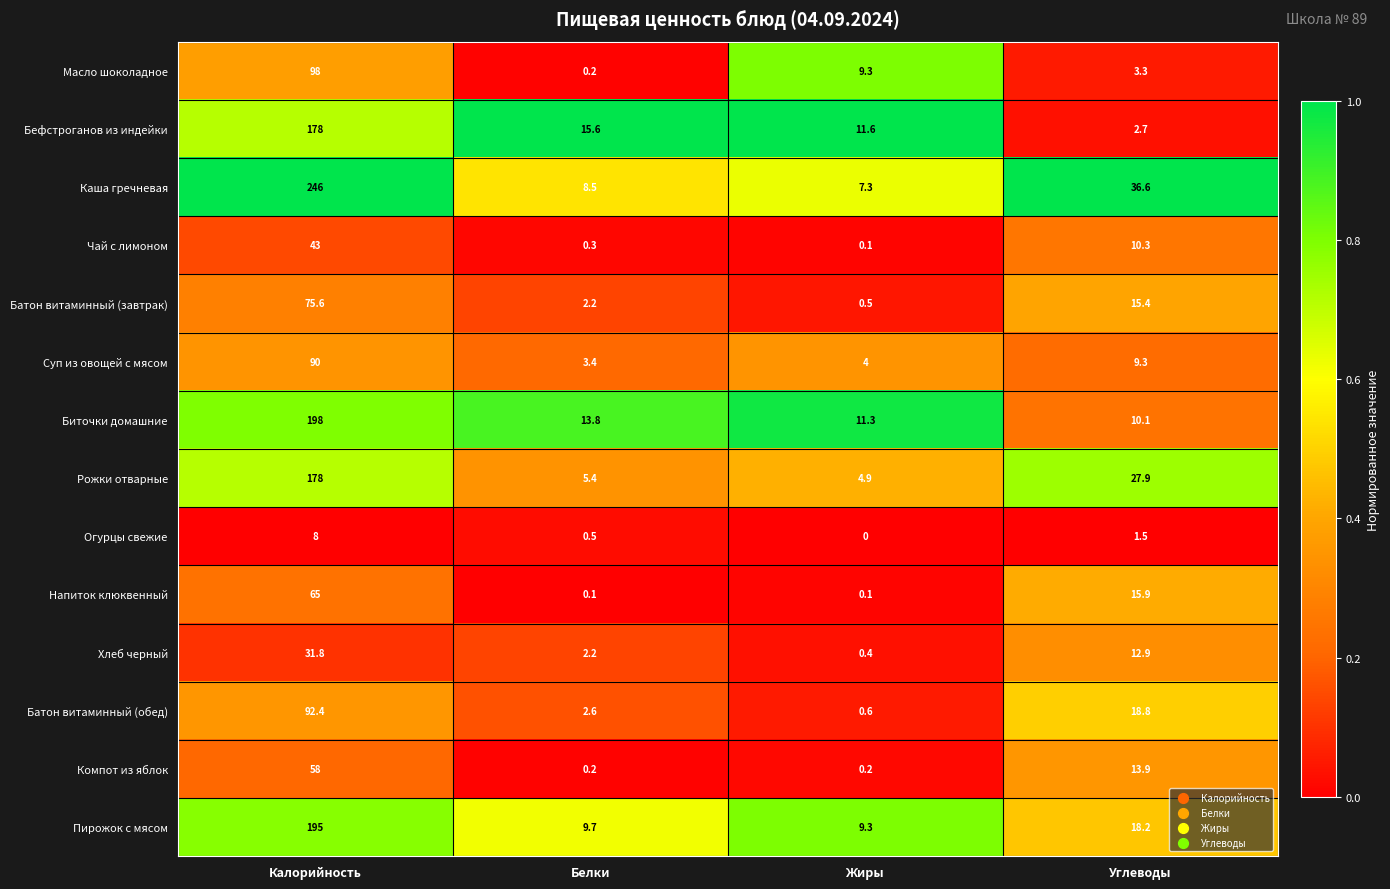

What is the greatest value displayed?

246.0